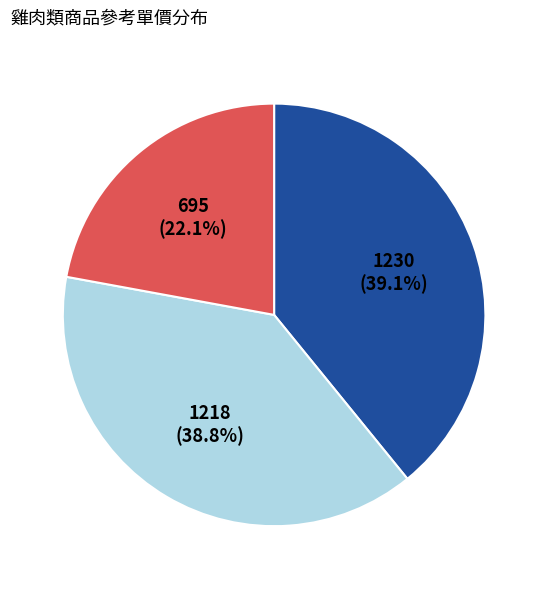

To the nearest percent, what is the difference between the largest and smallest slice percentages?

17%